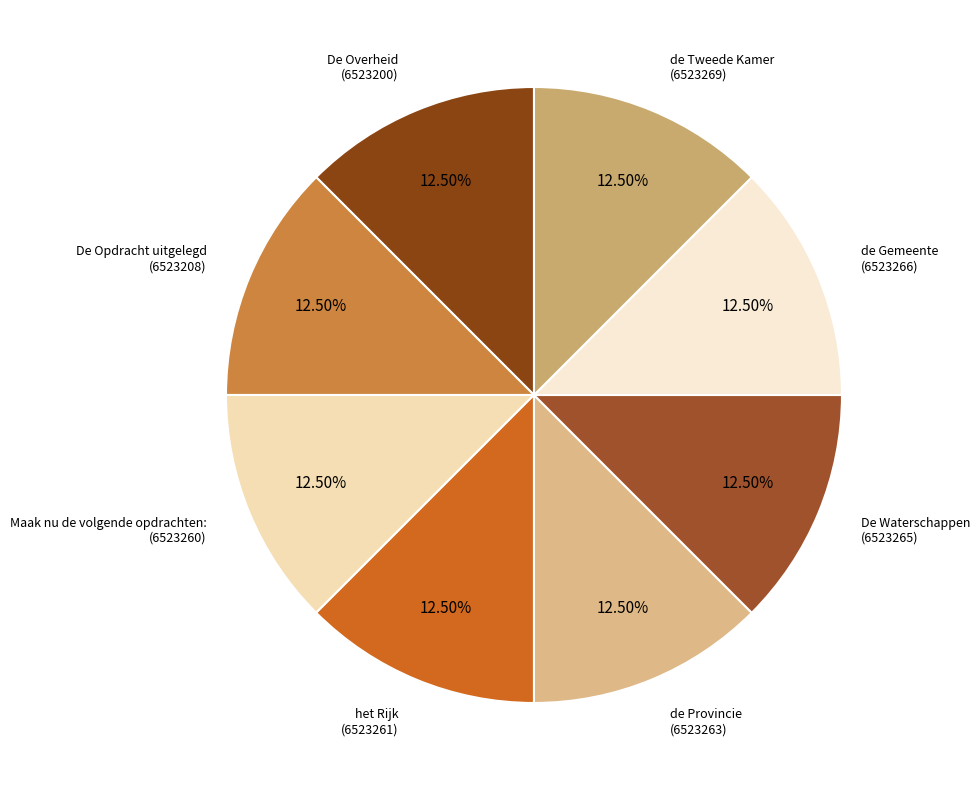

How many segments does this pie chart have?

8